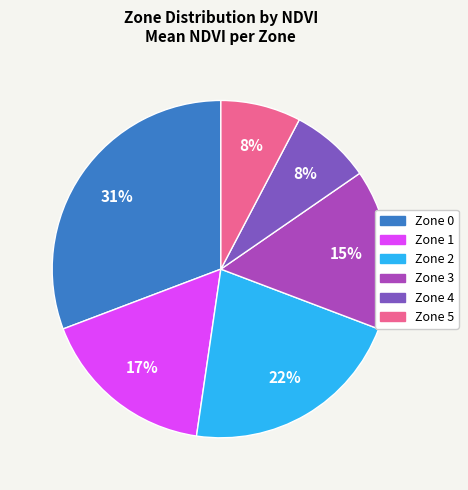

Does Zone 0 account for over 50% of the chart?

No